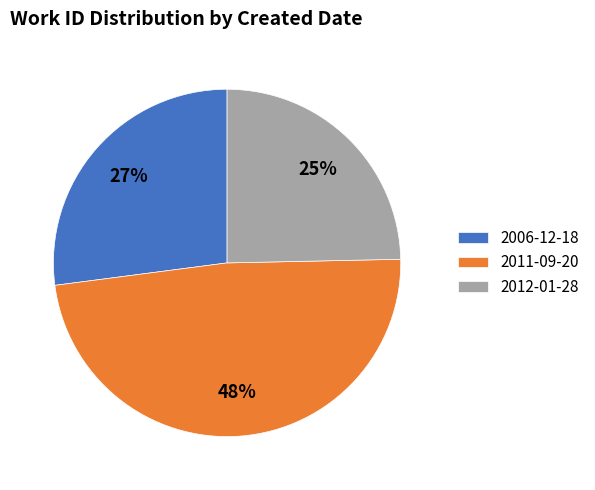

Rank the categories by value from lowest to highest.

2012-01-28, 2006-12-18, 2011-09-20